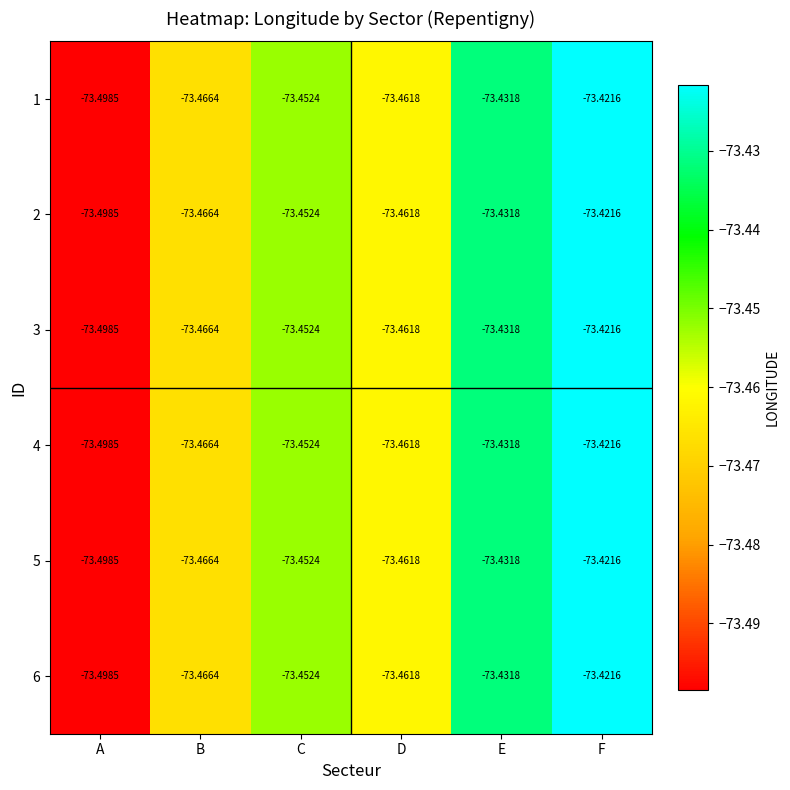

List the labels in order of 5 value, largest first.

F, E, C, D, B, A